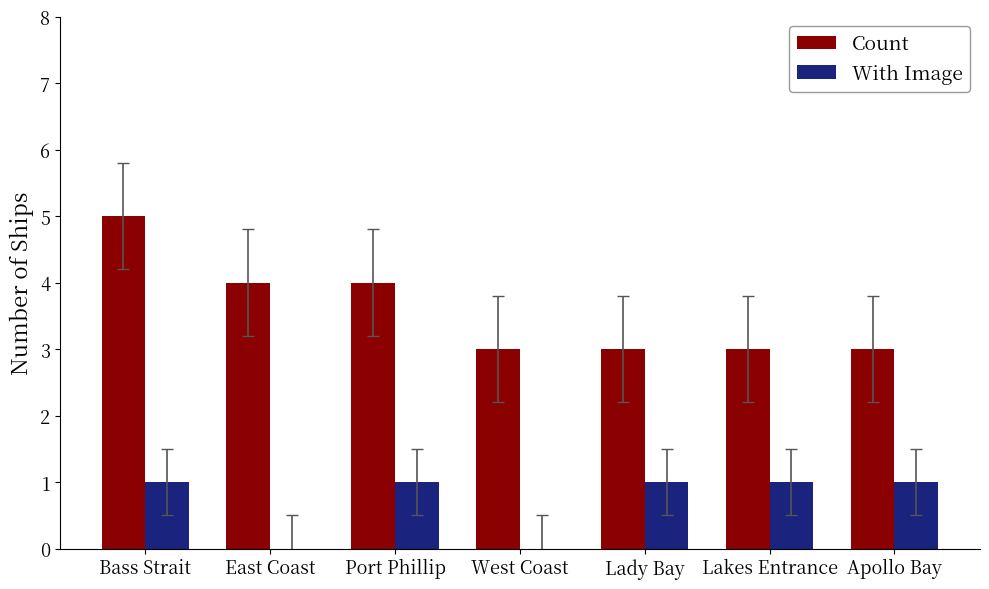

Reading right to left, list all the values displayed in this chart.

Count: Apollo Bay=3	Lakes Entrance=3	Lady Bay=3	West Coast=3	Port Phillip=4	East Coast=4	Bass Strait=5
With Image: Apollo Bay=1	Lakes Entrance=1	Lady Bay=1	West Coast=0	Port Phillip=1	East Coast=0	Bass Strait=1